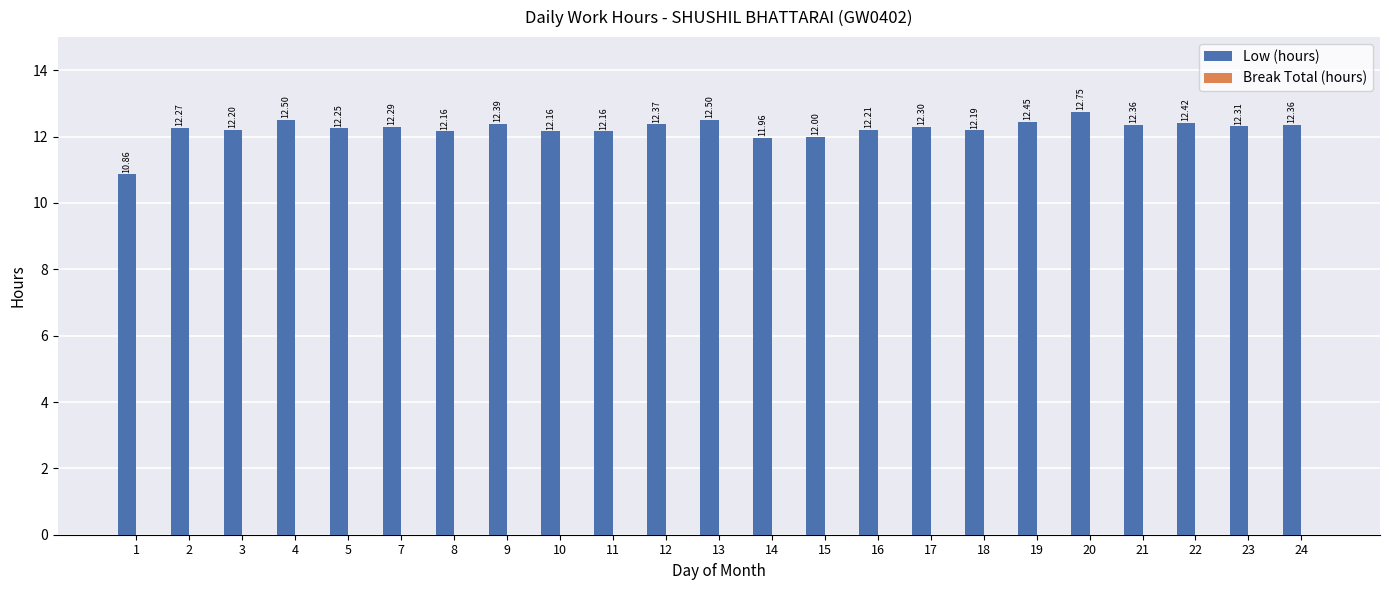

What is the sum of all values?

281.4